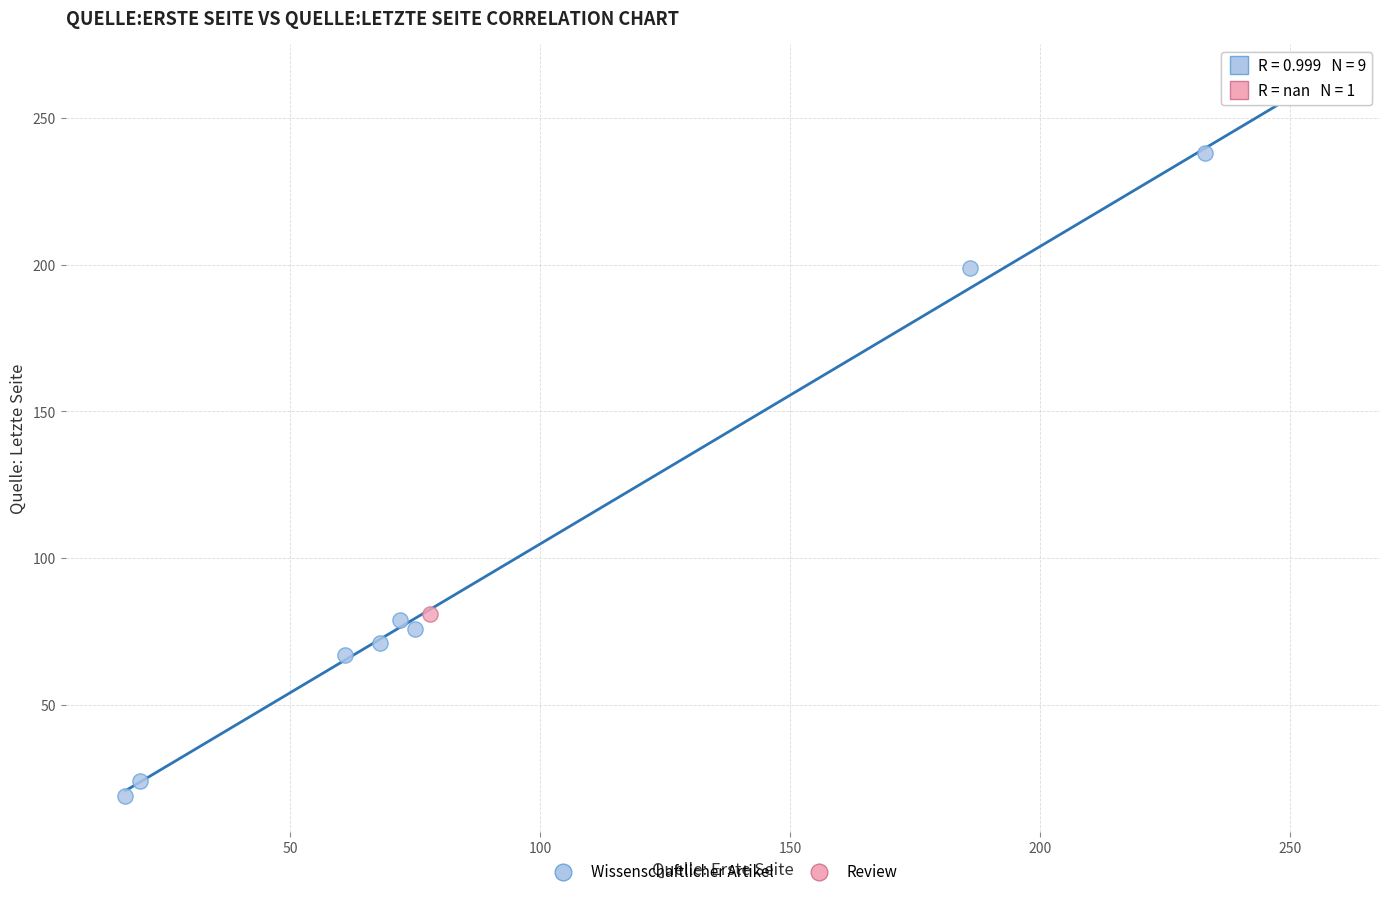

What are all the series names shown in the legend?

Wissenschaftlicher Artikel, Review